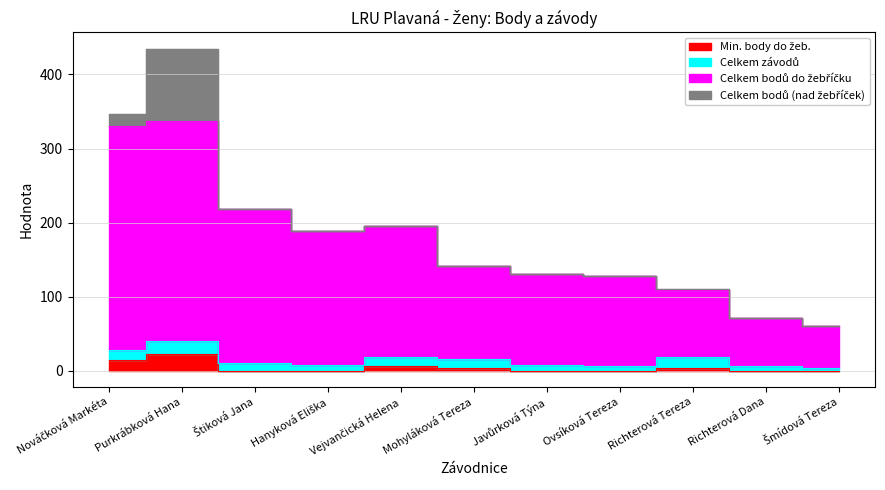

What position from the left is Mohyláková Tereza?

6